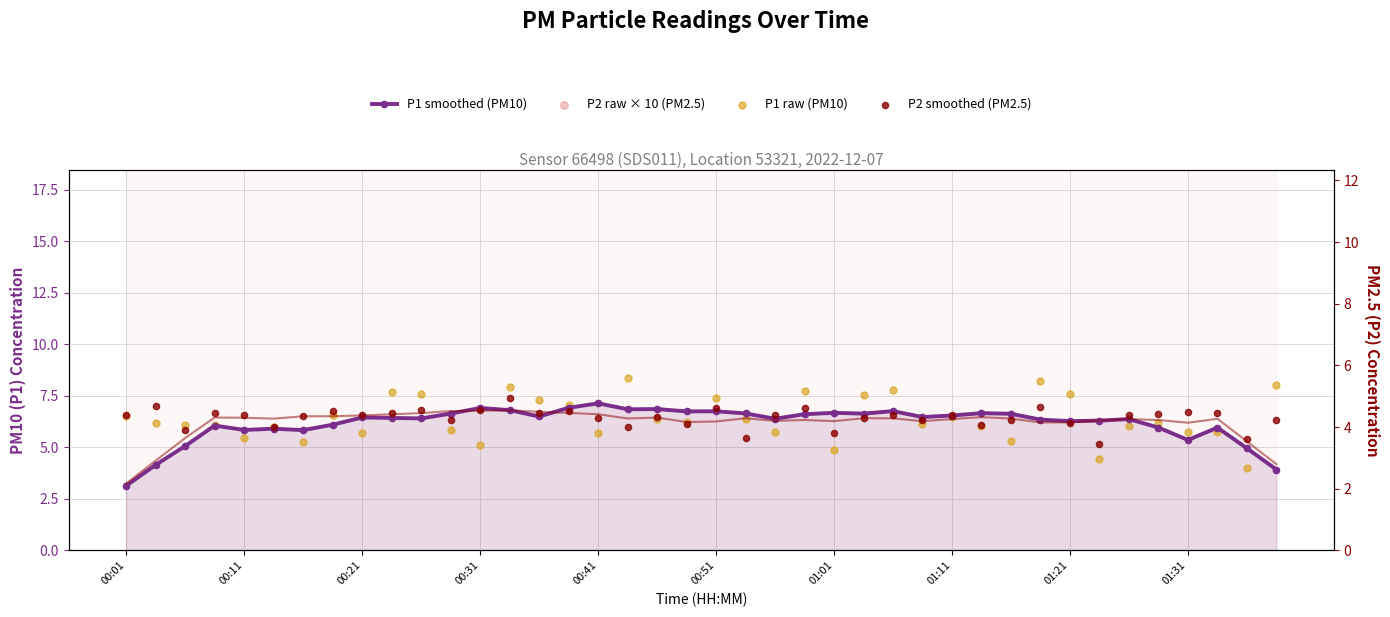

Which series contains the highest Y value?

P2 raw × 10 (PM2.5)